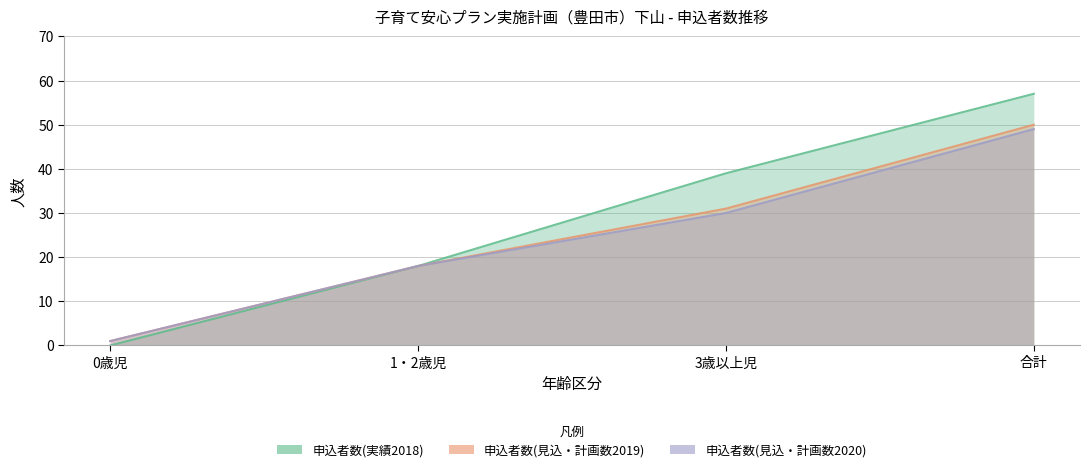

What is the sum of the 申込者数(実績2018) values at 3歳以上児 and 1・2歳児?

57